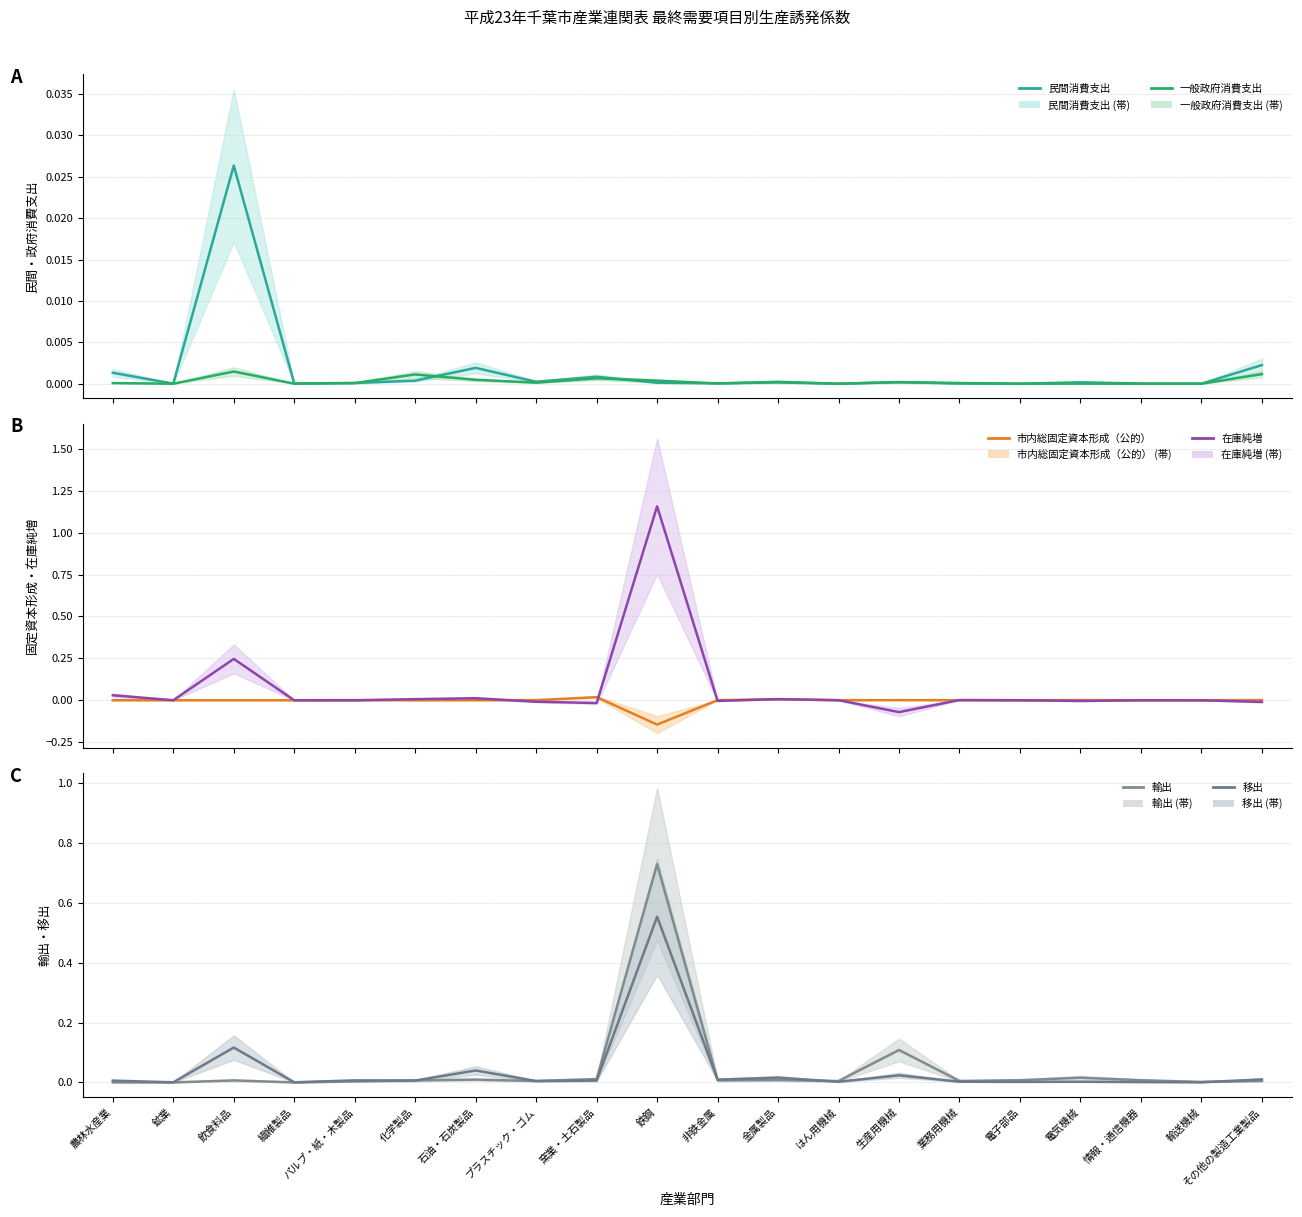

Reading left to right, transcribe all the data shown in this chart.

民間消費支出: 農林水産業=0.0	鉱業=0.0	飲食料品=0.0	繊維製品=0.0	パルプ・紙・木製品=0.0	化学製品=0.0	石油・石炭製品=0.0	プラスチック・ゴム=0.0	窯業・土石製品=0.0	鉄鋼=0.0	非鉄金属=0.0	金属製品=0.0	はん用機械=0.0	生産用機械=0.0	業務用機械=0.0	電子部品=0.0	電気機械=0.0	情報・通信機器=0.0	輸送機械=0.0	その他の製造工業製品=0.0
一般政府消費支出: 農林水産業=0.0	鉱業=0.0	飲食料品=0.0	繊維製品=0.0	パルプ・紙・木製品=0.0	化学製品=0.0	石油・石炭製品=0.0	プラスチック・ゴム=0.0	窯業・土石製品=0.0	鉄鋼=0.0	非鉄金属=0.0	金属製品=0.0	はん用機械=0.0	生産用機械=0.0	業務用機械=0.0	電子部品=0.0	電気機械=0.0	情報・通信機器=0.0	輸送機械=0.0	その他の製造工業製品=0.0
市内総固定資本形成（公的）: 農林水産業=0.0	鉱業=-0.0	飲食料品=0.0	繊維製品=0.0	パルプ・紙・木製品=0.0	化学製品=0.0	石油・石炭製品=0.0	プラスチック・ゴム=0.0	窯業・土石製品=0.0	鉄鋼=-0.1	非鉄金属=0.0	金属製品=0.0	はん用機械=0.0	生産用機械=0.0	業務用機械=0.0	電子部品=0.0	電気機械=0.0	情報・通信機器=0.0	輸送機械=0.0	その他の製造工業製品=0.0
在庫純増: 農林水産業=0.0	鉱業=0.0	飲食料品=0.2	繊維製品=-0.0	パルプ・紙・木製品=-0.0	化学製品=0.0	石油・石炭製品=0.0	プラスチック・ゴム=-0.0	窯業・土石製品=-0.0	鉄鋼=1.2	非鉄金属=-0.0	金属製品=0.0	はん用機械=0.0	生産用機械=-0.1	業務用機械=0.0	電子部品=0.0	電気機械=-0.0	情報・通信機器=-0.0	輸送機械=-0.0	その他の製造工業製品=-0.0
輸出: 農林水産業=0.0	鉱業=0.0	飲食料品=0.0	繊維製品=0.0	パルプ・紙・木製品=0.0	化学製品=0.0	石油・石炭製品=0.0	プラスチック・ゴム=0.0	窯業・土石製品=0.0	鉄鋼=0.7	非鉄金属=0.0	金属製品=0.0	はん用機械=0.0	生産用機械=0.1	業務用機械=0.0	電子部品=0.0	電気機械=0.0	情報・通信機器=0.0	輸送機械=0.0	その他の製造工業製品=0.0
移出: 農林水産業=0.0	鉱業=0.0	飲食料品=0.1	繊維製品=0.0	パルプ・紙・木製品=0.0	化学製品=0.0	石油・石炭製品=0.0	プラスチック・ゴム=0.0	窯業・土石製品=0.0	鉄鋼=0.6	非鉄金属=0.0	金属製品=0.0	はん用機械=0.0	生産用機械=0.0	業務用機械=0.0	電子部品=0.0	電気機械=0.0	情報・通信機器=0.0	輸送機械=0.0	その他の製造工業製品=0.0